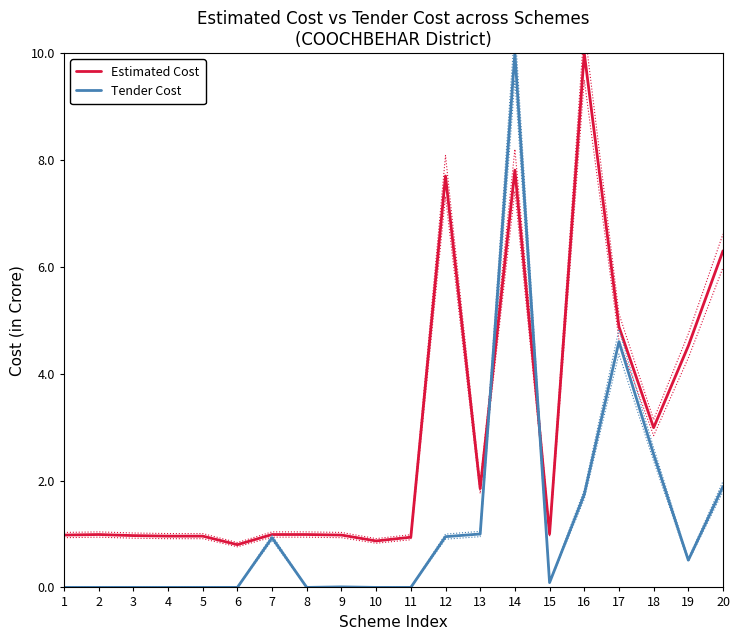

True or false: Estimated Cost and Tender Cost intersect in this chart.

True